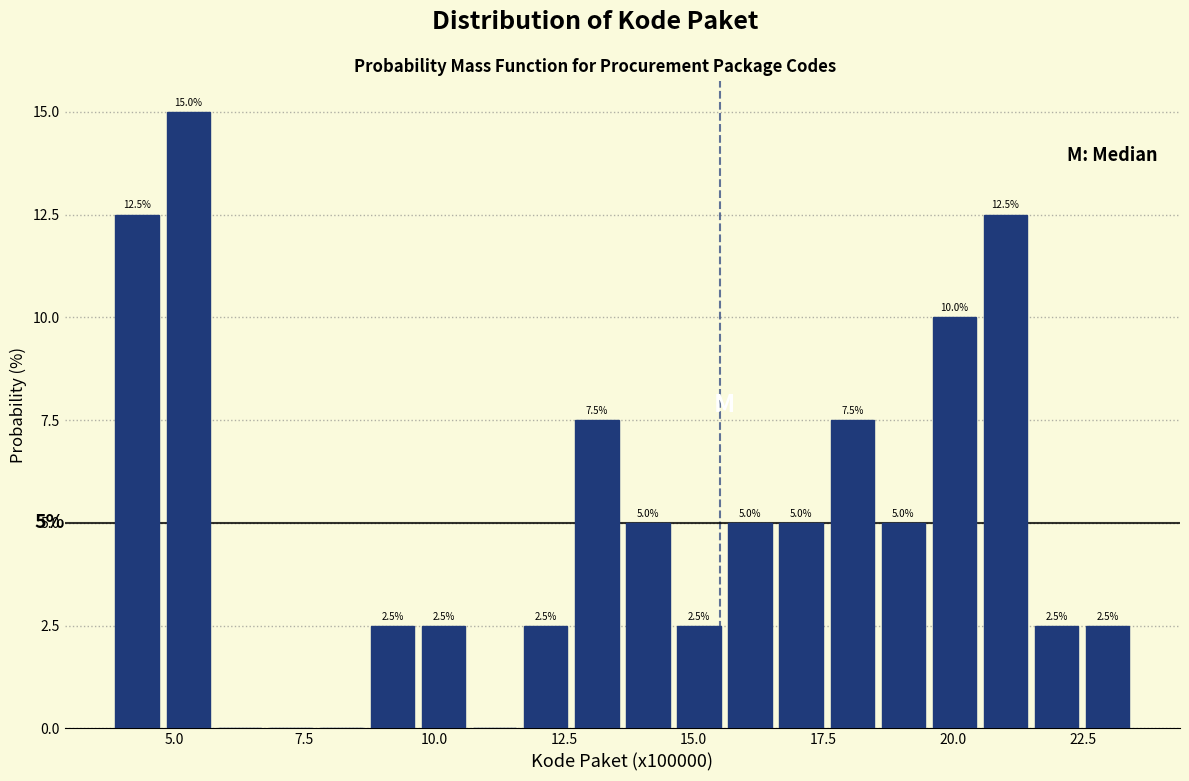

Around what value on the x-axis is the tallest bar? Give the approximate position of its centre, as read against the axis.

5.5